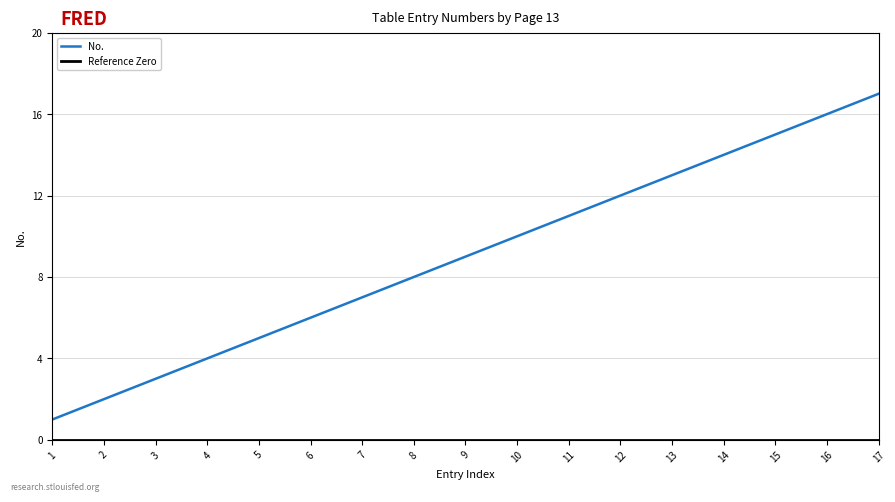

What is the average value?

9